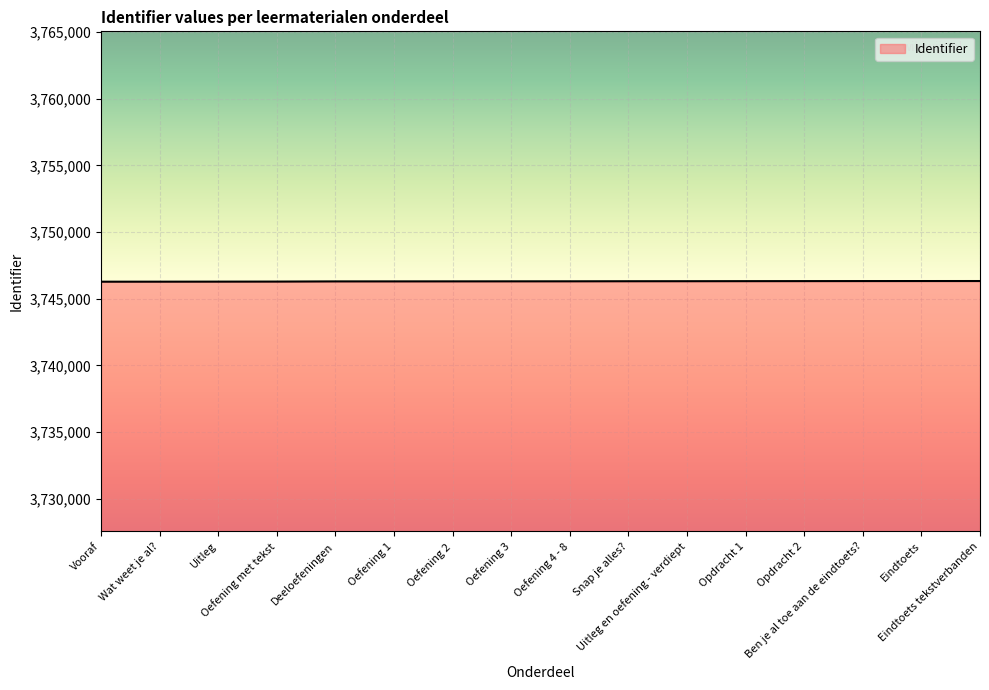

The chart shows a value of 3746306 at Oefening 2. True or false?

True